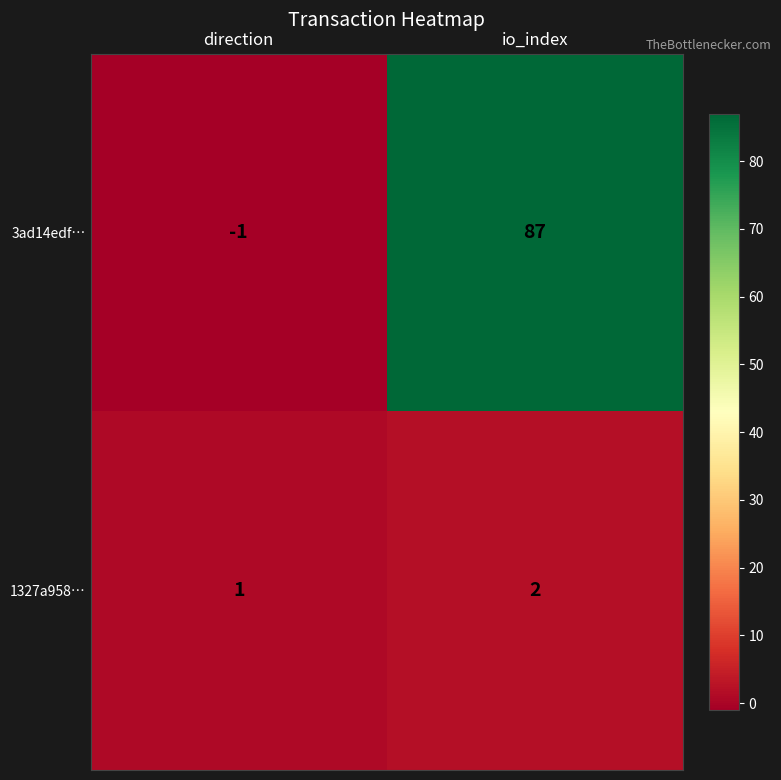

At which label does 1327a958… reach its peak?

io_index